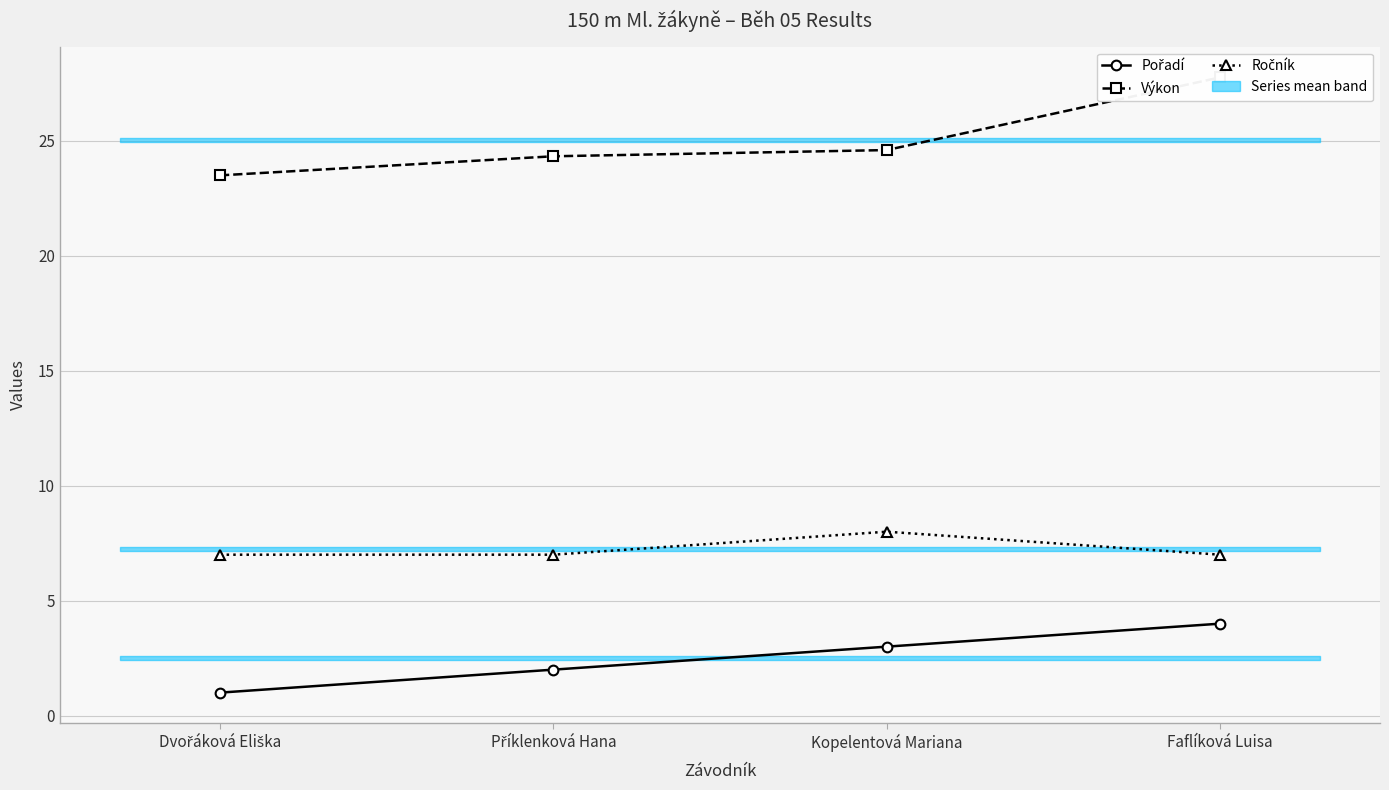

What is the sum of all Pořadí values?

10.0